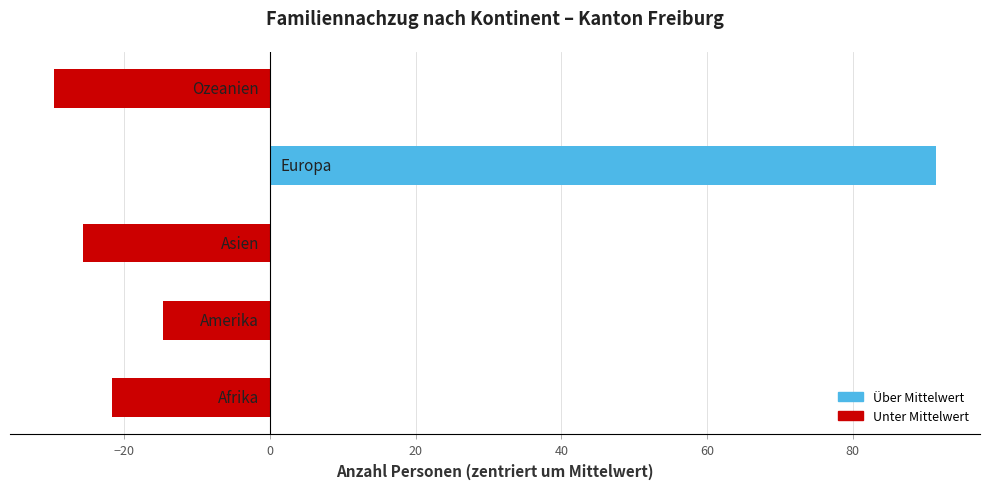

What is the smallest value displayed?

-29.6